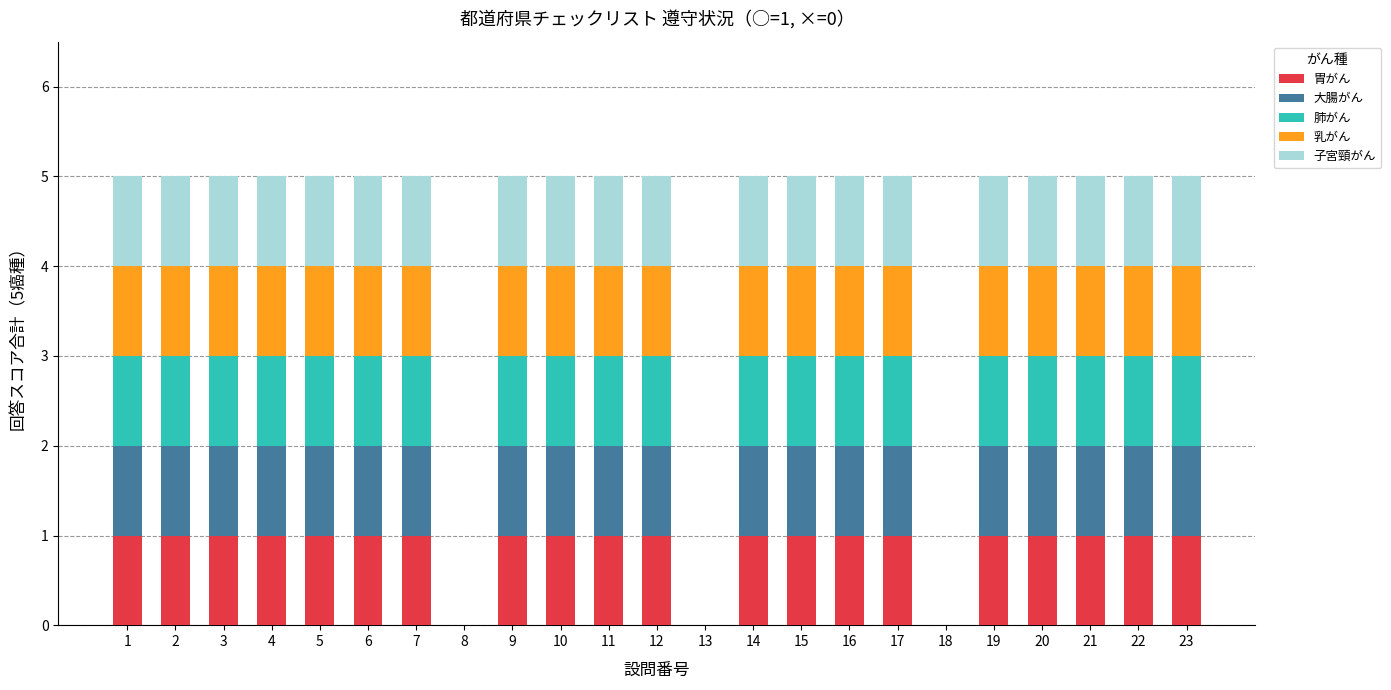

The value of 胃がん at 16 is 1. True or false?

True